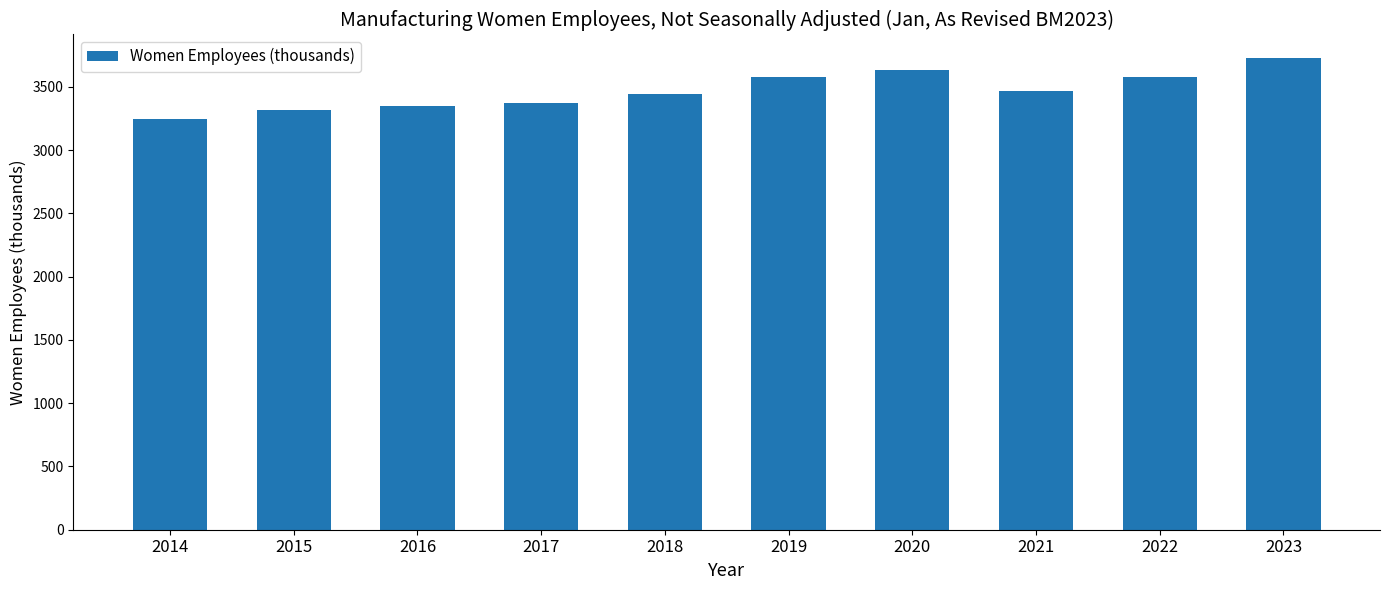

Approximately how many times larger is the value at 2021 compared to 2020?

1.0